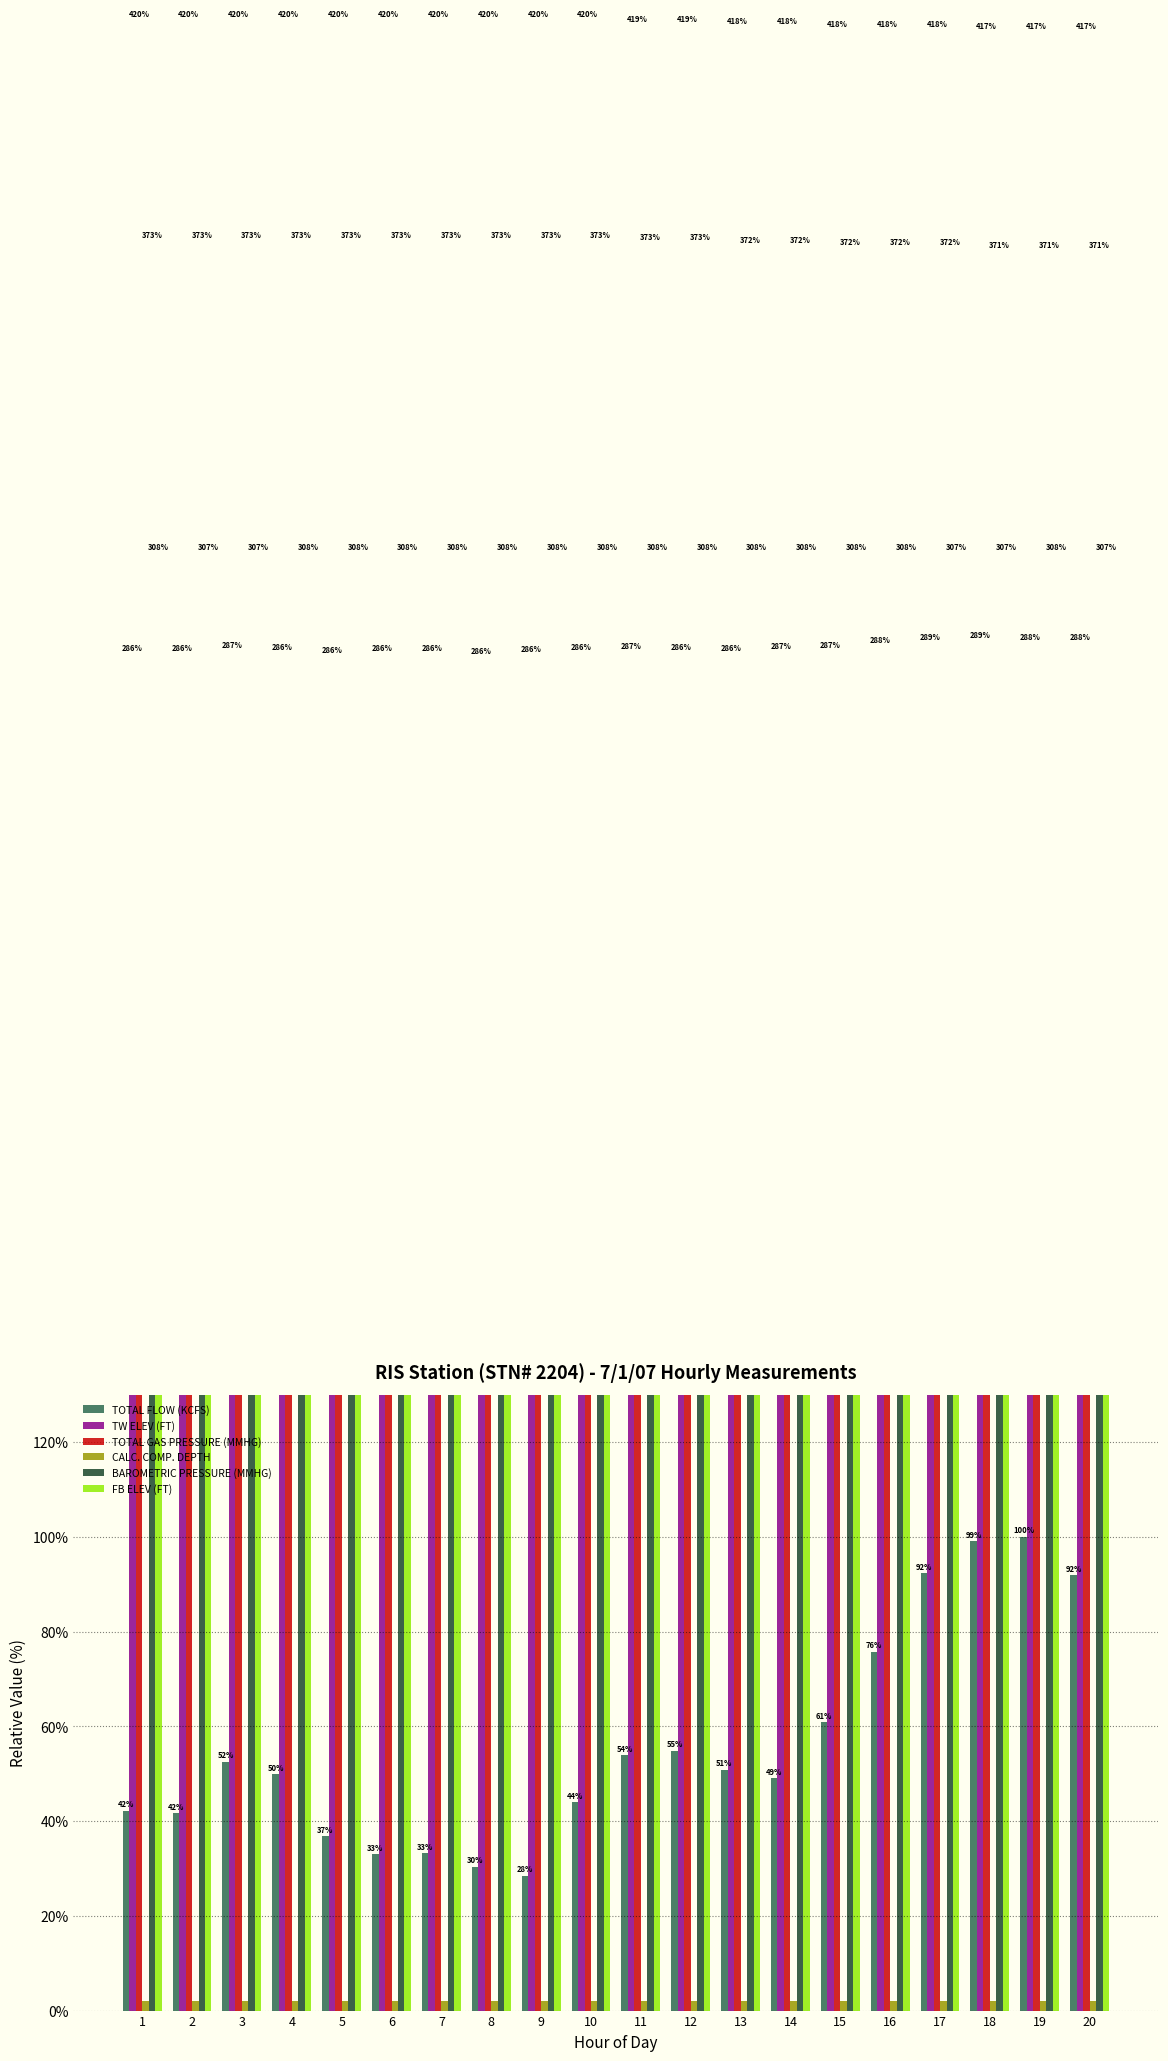

Reading left to right, list all the values displayed in this chart.

TOTAL FLOW (KCFS): 1=42.1	2=41.6	3=52.5	4=49.8	5=36.8	6=33.0	7=33.2	8=30.4	9=28.4	10=44.0	11=53.9	12=54.8	13=50.8	14=49.0	15=60.8	16=75.7	17=92.3	18=99.0	19=100.0	20=91.9
TW ELEV (FT): 1=286.1	2=286.2	3=286.9	4=286.3	5=285.6	6=286.2	7=286.1	8=285.6	9=286.1	10=286.3	11=286.6	12=286.3	13=286.2	14=286.5	15=286.8	16=287.9	17=288.5	18=288.9	19=288.5	20=288.4
TOTAL GAS PRESSURE (MMHG): 1=420.0	2=420.0	3=420.0	4=420.0	5=420.0	6=420.0	7=420.0	8=420.0	9=420.0	10=420.0	11=419.0	12=419.0	13=418.5	14=418.5	15=418.0	16=418.0	17=418.0	18=417.5	19=417.5	20=417.5
CALC. COMP. DEPTH: 1=2.0	2=2.0	3=2.0	4=2.0	5=2.0	6=2.0	7=2.0	8=2.0	9=2.0	10=2.0	11=2.0	12=2.0	13=2.0	14=2.0	15=2.0	16=2.0	17=2.0	18=2.0	19=2.0	20=2.0
BAROMETRIC PRESSURE (MMHG): 1=373.3	2=373.3	3=373.3	4=373.3	5=373.3	6=373.3	7=373.3	8=373.3	9=373.3	10=373.3	11=372.8	12=372.8	13=372.3	14=372.3	15=371.8	16=371.8	17=371.8	18=371.3	19=371.3	20=371.3
FB ELEV (FT): 1=307.5	2=307.5	3=307.5	4=307.6	5=307.5	6=307.5	7=307.5	8=307.5	9=307.5	10=307.5	11=307.5	12=307.5	13=307.5	14=307.5	15=307.5	16=307.5	17=307.5	18=307.5	19=307.6	20=307.5